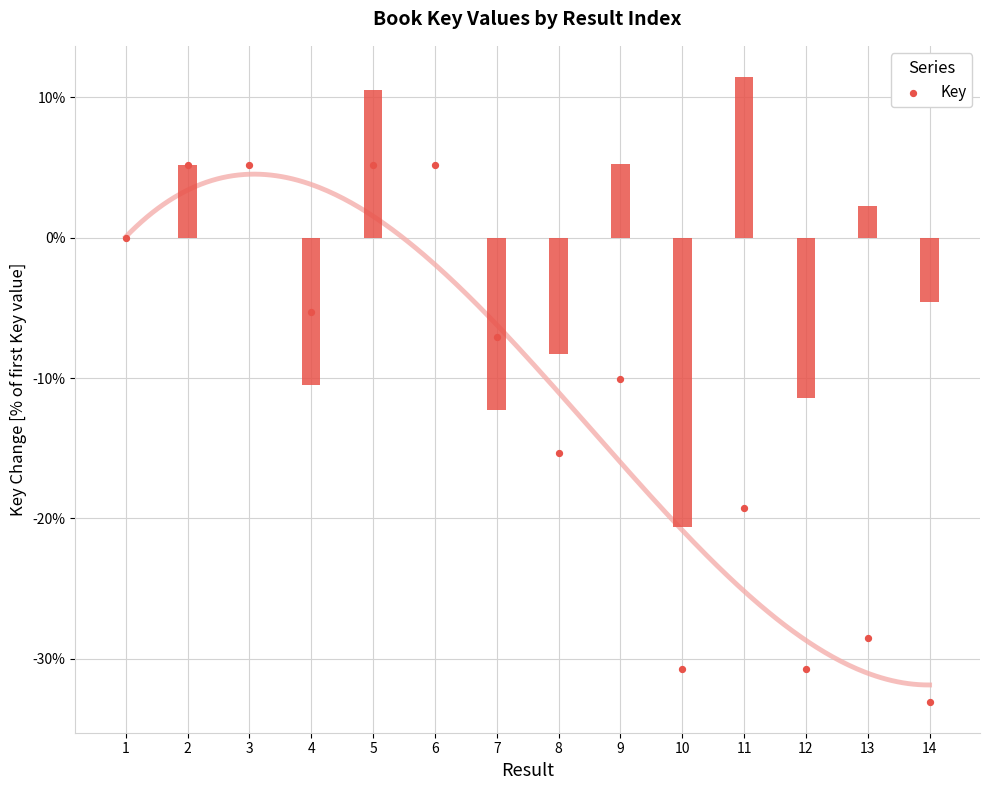

What is the change in value from 9 to 14?

-23.0